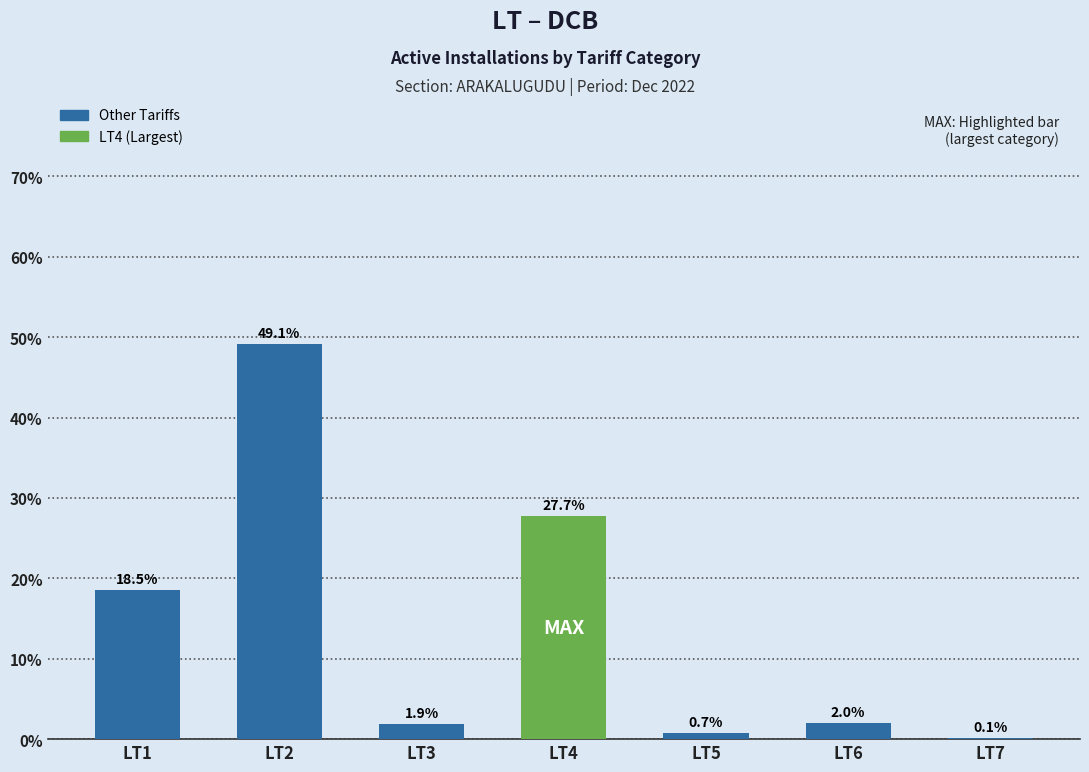

At which label does the data first exceed 1?

LT1